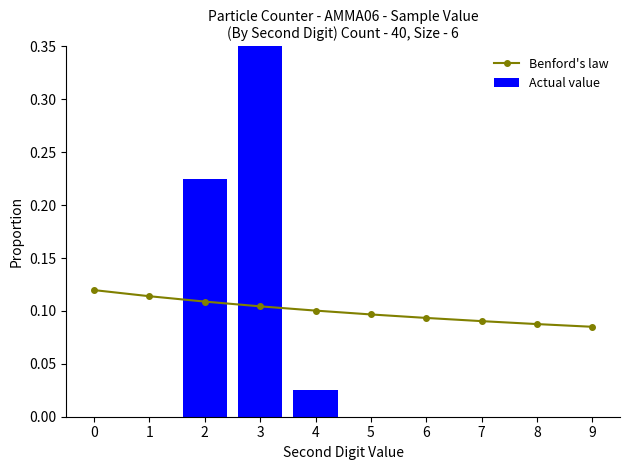

Does the chart contain stacked bars?

No